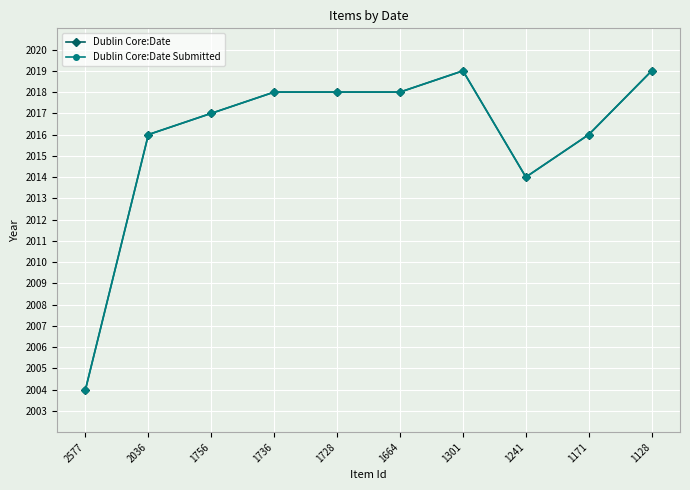

What is the smallest value displayed?

2004